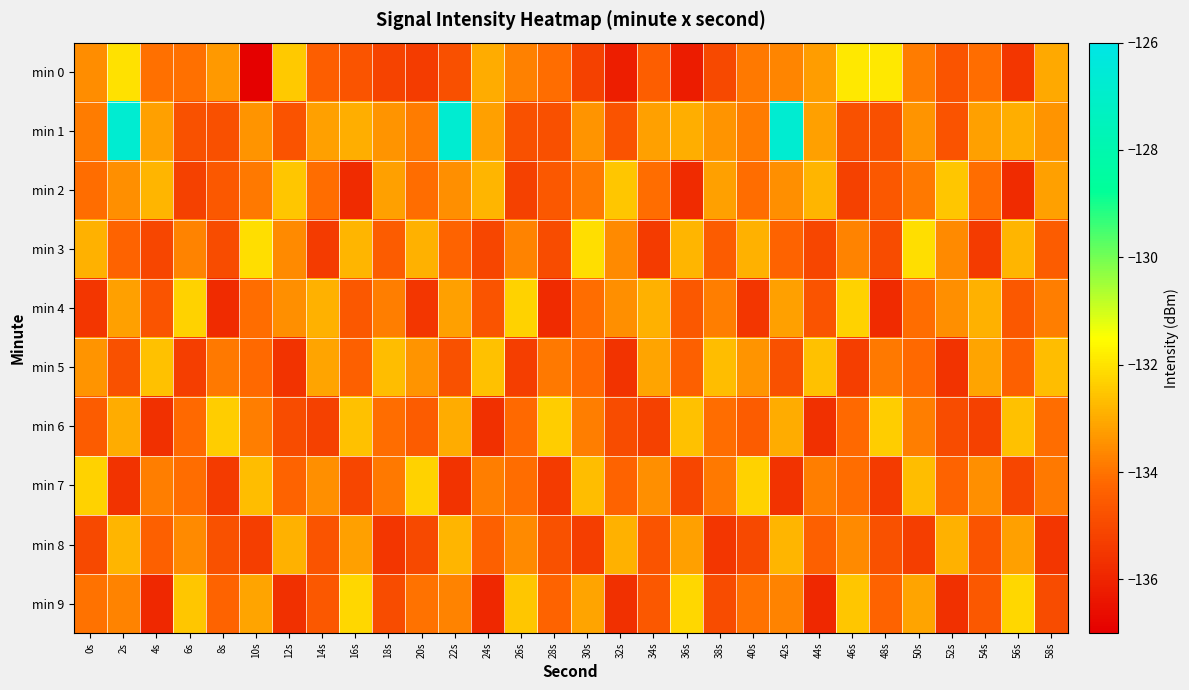

Reading left to right, extract all data points from this chart.

min 0: 0s=-133.5	2s=-132.1	4s=-134.1	6s=-134.1	8s=-133.3	10s=-137.0	12s=-132.4	14s=-134.4	16s=-134.7	18s=-135.2	20s=-135.3	22s=-134.8	24s=-133.0	26s=-133.8	28s=-134.1	30s=-135.2	32s=-136.2	34s=-134.4	36s=-136.2	38s=-135.0	40s=-133.9	42s=-133.7	44s=-133.2	46s=-131.9	48s=-131.9	50s=-133.9	52s=-134.7	54s=-134.1	56s=-135.5	58s=-133.0
min 1: 0s=-133.8	2s=-126.7	4s=-133.2	6s=-134.8	8s=-134.8	10s=-133.4	12s=-134.8	14s=-133.2	16s=-133.0	18s=-133.4	20s=-133.8	22s=-126.7	24s=-133.2	26s=-134.8	28s=-134.8	30s=-133.4	32s=-134.8	34s=-133.2	36s=-133.0	38s=-133.4	40s=-133.8	42s=-126.7	44s=-133.2	46s=-134.8	48s=-134.8	50s=-133.4	52s=-134.8	54s=-133.2	56s=-133.0	58s=-133.4
min 2: 0s=-134.1	2s=-133.5	4s=-132.8	6s=-135.2	8s=-134.6	10s=-133.9	12s=-132.5	14s=-134.1	16s=-135.8	18s=-133.2	20s=-134.1	22s=-133.5	24s=-132.8	26s=-135.2	28s=-134.6	30s=-133.9	32s=-132.5	34s=-134.1	36s=-135.8	38s=-133.2	40s=-134.1	42s=-133.5	44s=-132.8	46s=-135.2	48s=-134.6	50s=-133.9	52s=-132.5	54s=-134.1	56s=-135.8	58s=-133.2
min 3: 0s=-132.9	2s=-134.3	4s=-135.1	6s=-133.7	8s=-134.9	10s=-132.1	12s=-133.6	14s=-135.4	16s=-132.8	18s=-134.5	20s=-132.9	22s=-134.3	24s=-135.1	26s=-133.7	28s=-134.9	30s=-132.1	32s=-133.6	34s=-135.4	36s=-132.8	38s=-134.5	40s=-132.9	42s=-134.3	44s=-135.1	46s=-133.7	48s=-134.9	50s=-132.1	52s=-133.6	54s=-135.4	56s=-132.8	58s=-134.5
min 4: 0s=-135.5	2s=-133.2	4s=-134.7	6s=-132.3	8s=-135.8	10s=-134.1	12s=-133.5	14s=-132.9	16s=-134.6	18s=-133.8	20s=-135.5	22s=-133.2	24s=-134.7	26s=-132.3	28s=-135.8	30s=-134.1	32s=-133.5	34s=-132.9	36s=-134.6	38s=-133.8	40s=-135.5	42s=-133.2	44s=-134.7	46s=-132.3	48s=-135.8	50s=-134.1	52s=-133.5	54s=-132.9	56s=-134.6	58s=-133.8
min 5: 0s=-133.4	2s=-134.8	4s=-132.6	6s=-135.3	8s=-133.9	10s=-134.2	12s=-135.6	14s=-133.1	16s=-134.4	18s=-132.7	20s=-133.4	22s=-134.8	24s=-132.6	26s=-135.3	28s=-133.9	30s=-134.2	32s=-135.6	34s=-133.1	36s=-134.4	38s=-132.7	40s=-133.4	42s=-134.8	44s=-132.6	46s=-135.3	48s=-133.9	50s=-134.2	52s=-135.6	54s=-133.1	56s=-134.4	58s=-132.7
min 6: 0s=-134.5	2s=-133.0	4s=-135.7	6s=-134.2	8s=-132.4	10s=-133.8	12s=-134.9	14s=-135.2	16s=-132.6	18s=-134.1	20s=-134.5	22s=-133.0	24s=-135.7	26s=-134.2	28s=-132.4	30s=-133.8	32s=-134.9	34s=-135.2	36s=-132.6	38s=-134.1	40s=-134.5	42s=-133.0	44s=-135.7	46s=-134.2	48s=-132.4	50s=-133.8	52s=-134.9	54s=-135.2	56s=-132.6	58s=-134.1
min 7: 0s=-132.3	2s=-135.6	4s=-133.8	6s=-134.1	8s=-135.4	10s=-132.7	12s=-134.3	14s=-133.5	16s=-135.1	18s=-133.9	20s=-132.3	22s=-135.6	24s=-133.8	26s=-134.1	28s=-135.4	30s=-132.7	32s=-134.3	34s=-133.5	36s=-135.1	38s=-133.9	40s=-132.3	42s=-135.6	44s=-133.8	46s=-134.1	48s=-135.4	50s=-132.7	52s=-134.3	54s=-133.5	56s=-135.1	58s=-133.9
min 8: 0s=-135.0	2s=-132.8	4s=-134.4	6s=-133.6	8s=-134.8	10s=-135.3	12s=-132.9	14s=-134.7	16s=-133.2	18s=-135.5	20s=-135.0	22s=-132.8	24s=-134.4	26s=-133.6	28s=-134.8	30s=-135.3	32s=-132.9	34s=-134.7	36s=-133.2	38s=-135.5	40s=-135.0	42s=-132.8	44s=-134.4	46s=-133.6	48s=-134.8	50s=-135.3	52s=-132.9	54s=-134.7	56s=-133.2	58s=-135.5
min 9: 0s=-134.0	2s=-133.7	4s=-135.9	6s=-132.5	8s=-134.3	10s=-133.1	12s=-135.7	14s=-134.6	16s=-132.2	18s=-134.9	20s=-134.0	22s=-133.7	24s=-135.9	26s=-132.5	28s=-134.3	30s=-133.1	32s=-135.7	34s=-134.6	36s=-132.2	38s=-134.9	40s=-134.0	42s=-133.7	44s=-135.9	46s=-132.5	48s=-134.3	50s=-133.1	52s=-135.7	54s=-134.6	56s=-132.2	58s=-134.9